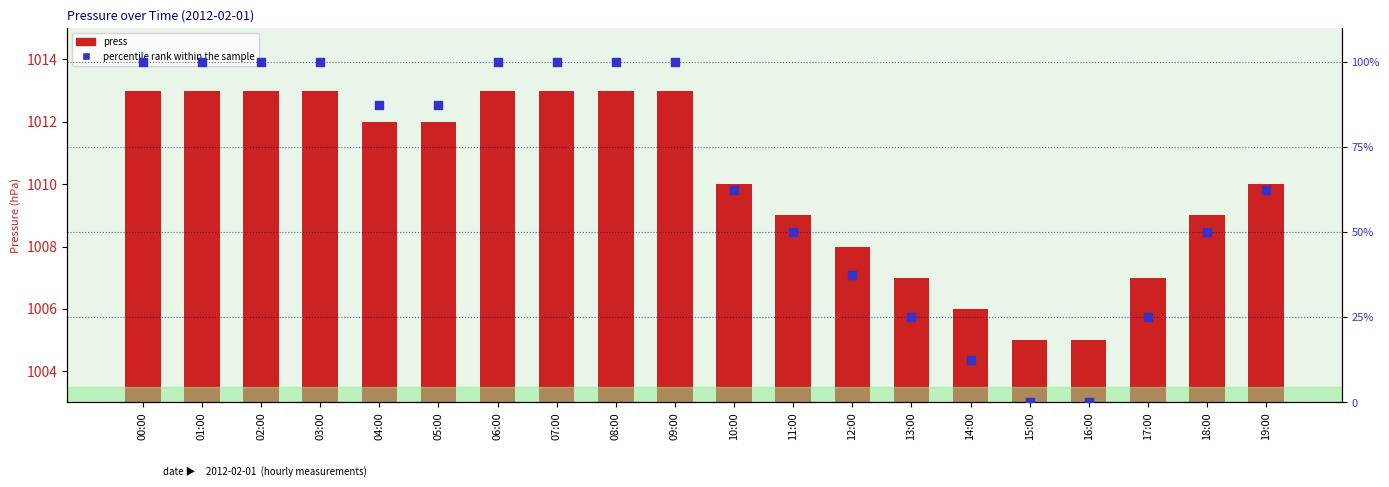

At how many categories does at least one series exceed 147?

20